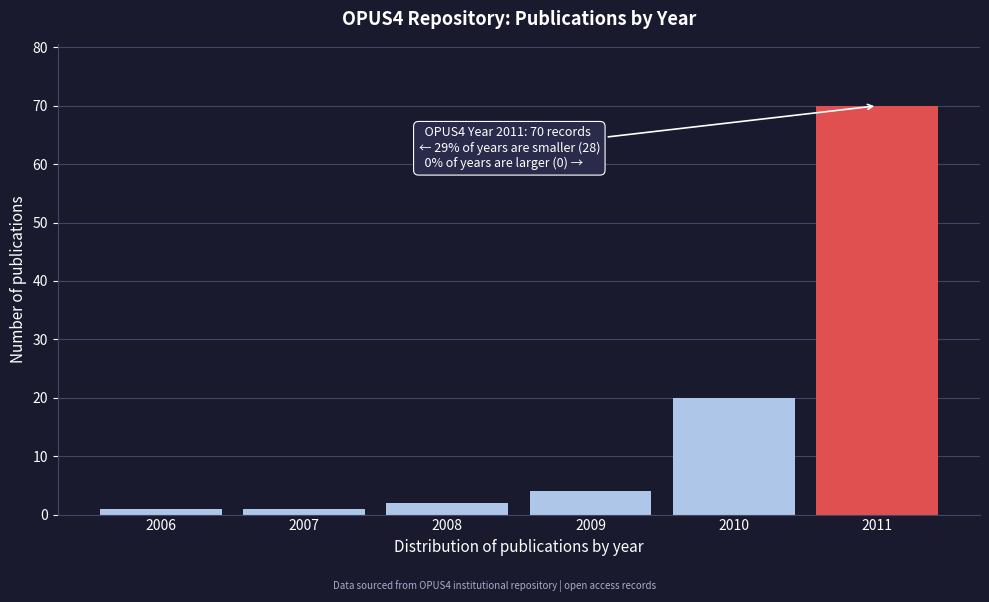

Reading left to right, what are all the values shown in this chart?

2006=1	2007=1	2008=2	2009=4	2010=20	2011=70